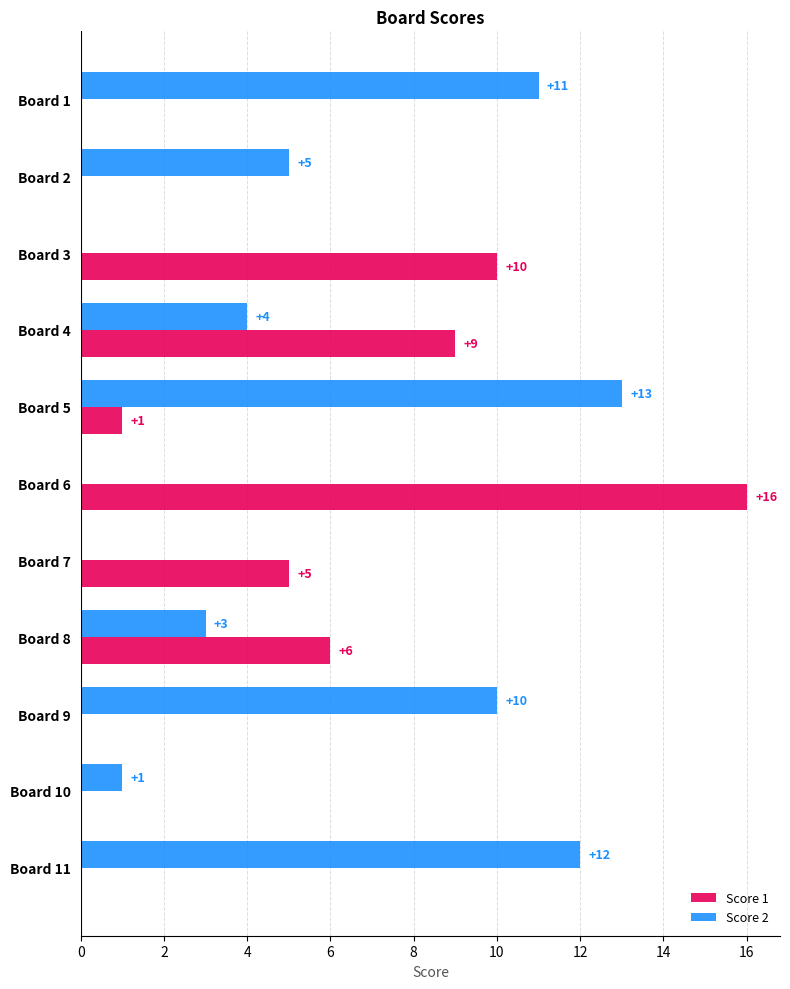

At which label is Score 1 closest to 8?

Board 4